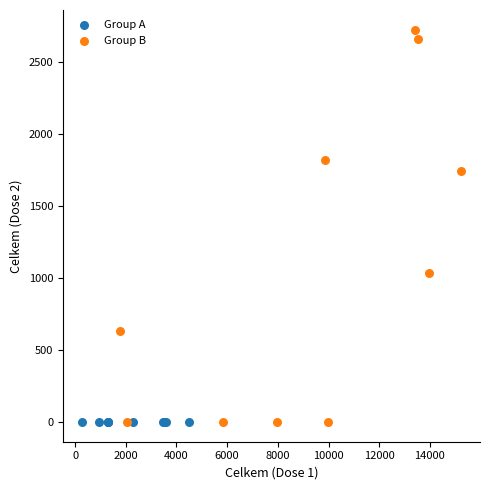

Which series reaches the maximum Y coordinate?

Group B